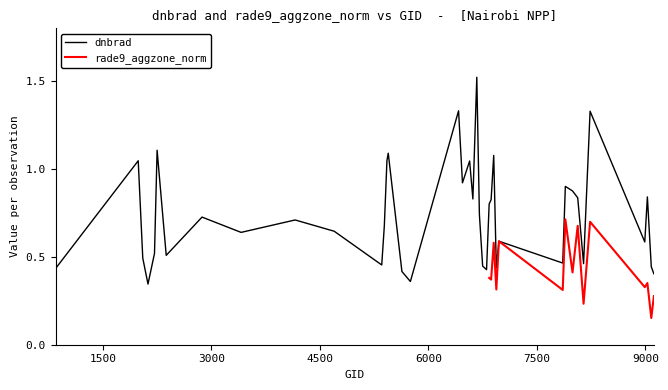

Reading left to right, what are all the values shown in this chart?

0.4	1.0	0.5	0.3	0.5	1.1	0.5	0.7	0.6	0.7	0.6	0.5	0.7	1.0	1.1	0.4	0.4	1.3	0.9	1.0	0.8	1.5	0.7	0.4	0.4	0.8	0.8	1.1	0.4	0.6	0.5	0.9	0.9	0.8	0.5	1.3	0.6	0.8	0.4	0.4